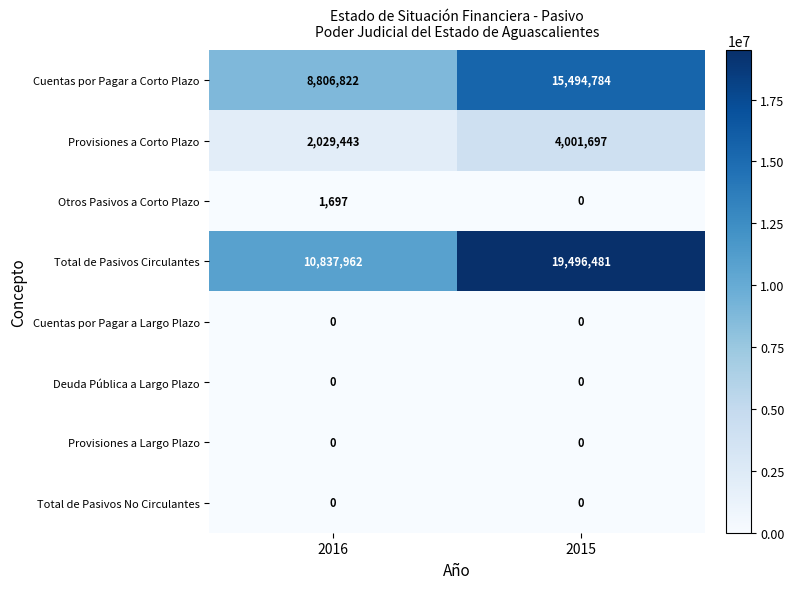

Which series has the largest range (max minus min)?

Total de Pasivos Circulantes